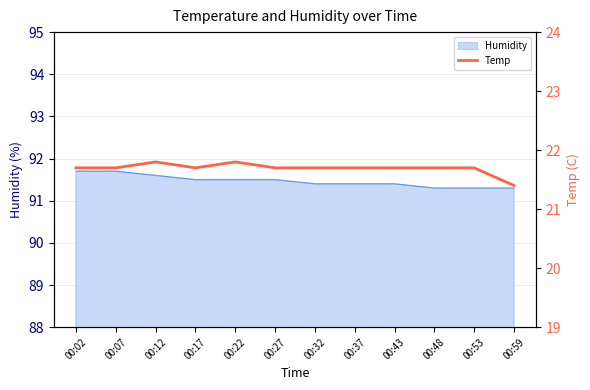

What is the highest value of the Humidity series?

91.7